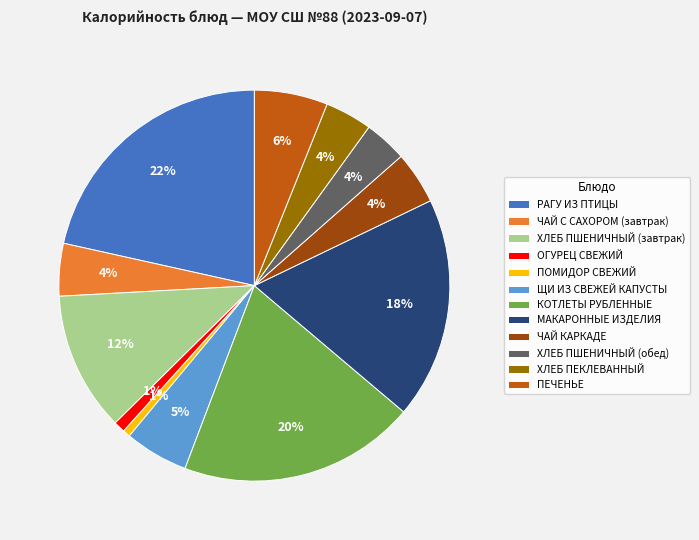

How many slices are in this pie chart?

12